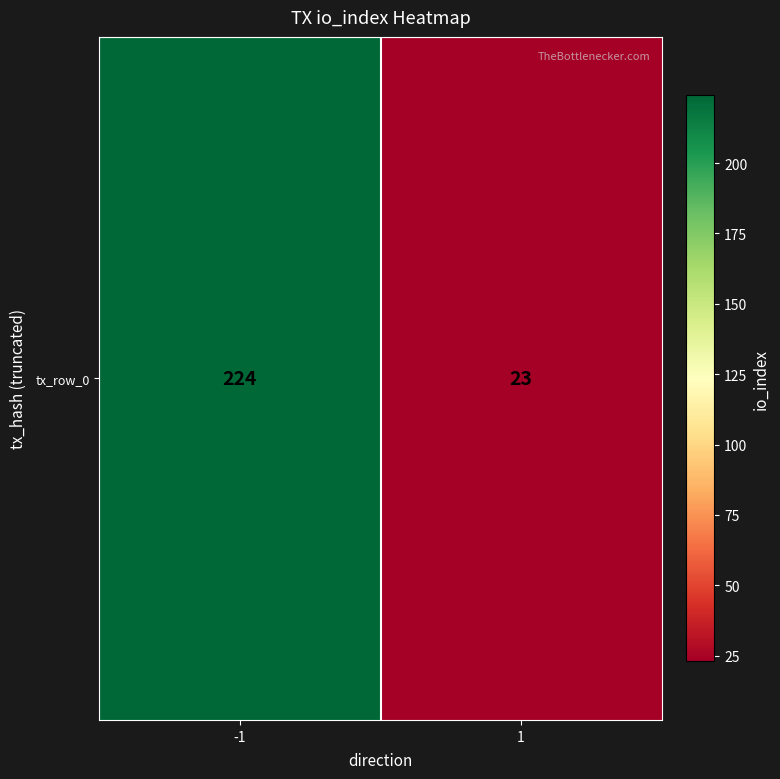

What is the minimum value shown in the chart?

23